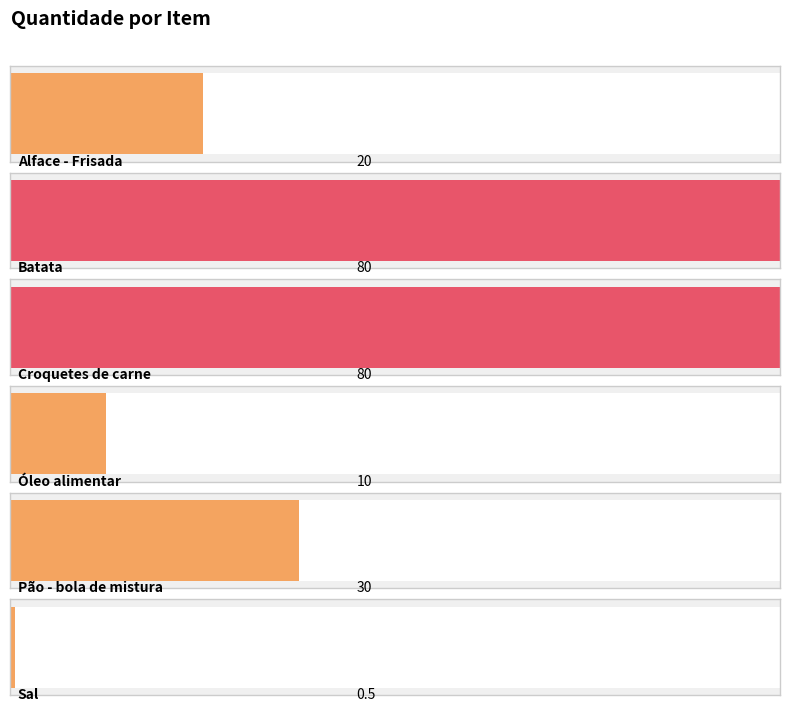

Count the number of categories in the chart.

6